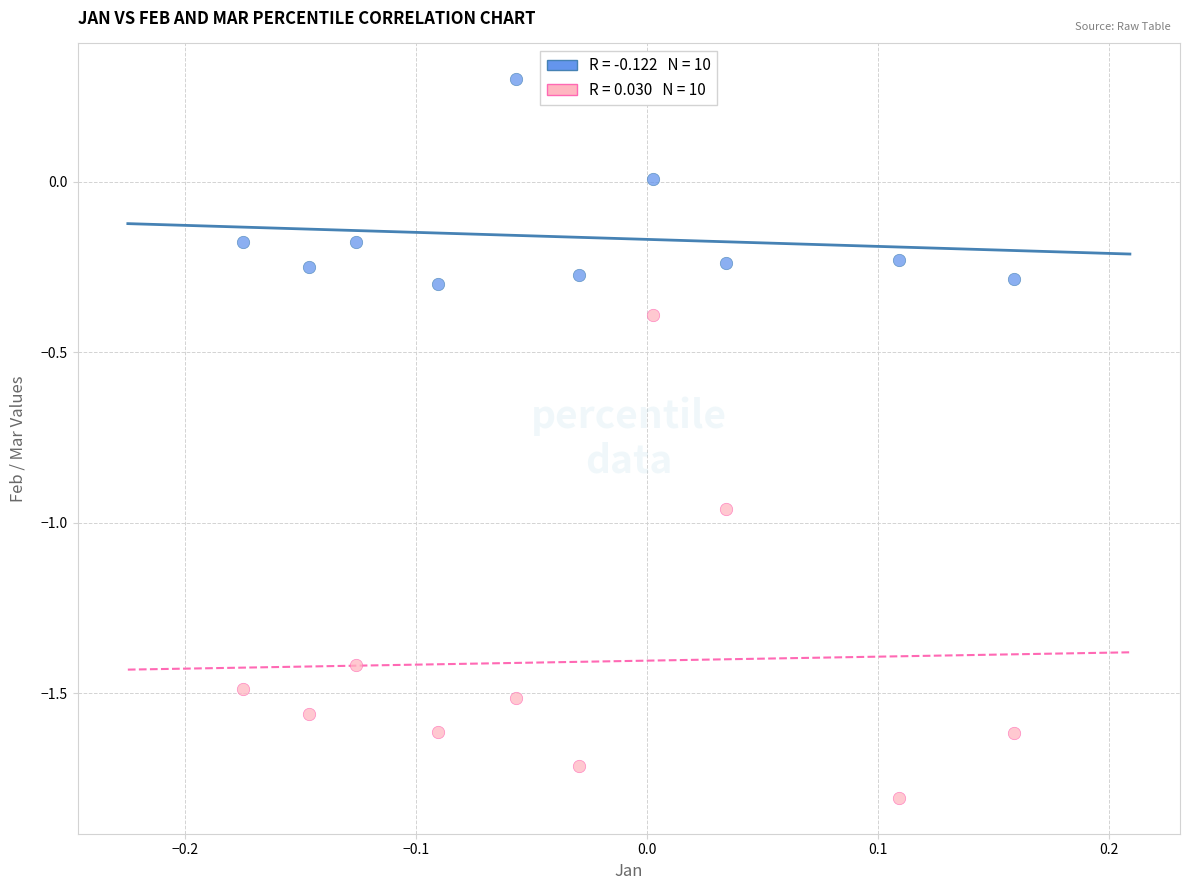

Across all data points, what is the range of X values (max minus min)?

0.3